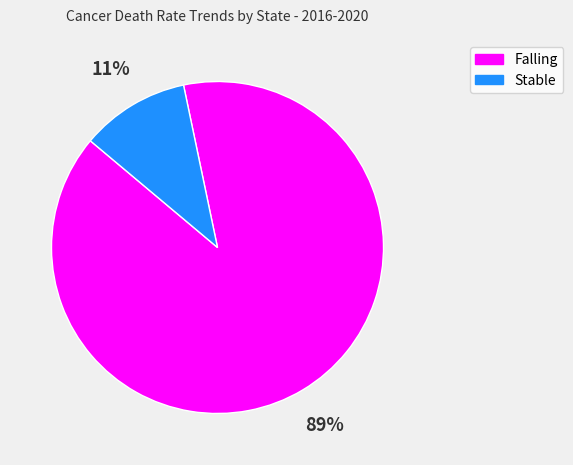

To the nearest percent, what is the average slice percentage?

50%